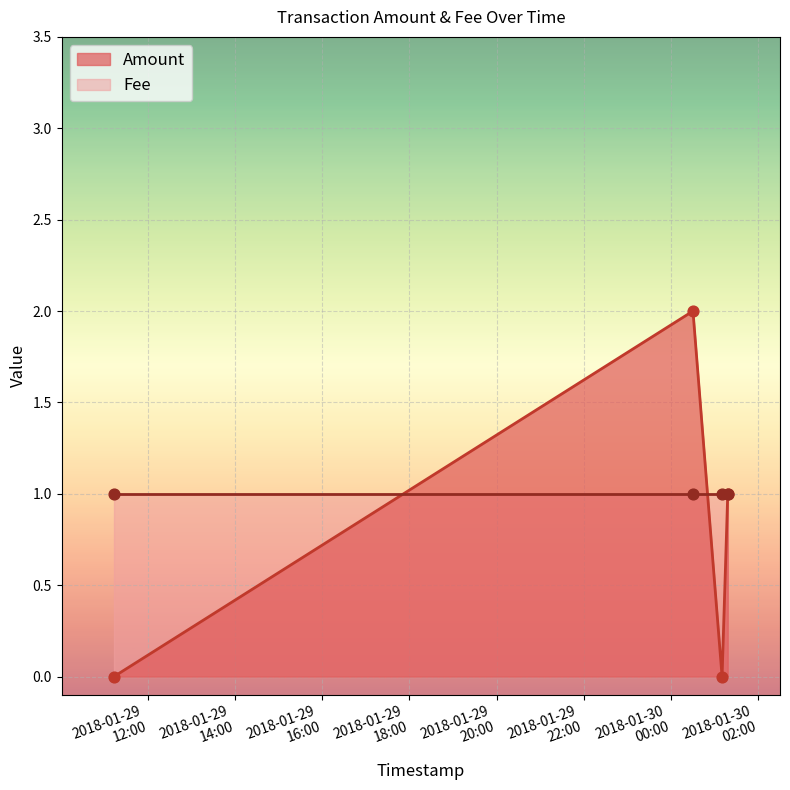

What is the change in value from 2018-01-30 00:30:40 to 2018-01-30 01:18:35?

-1